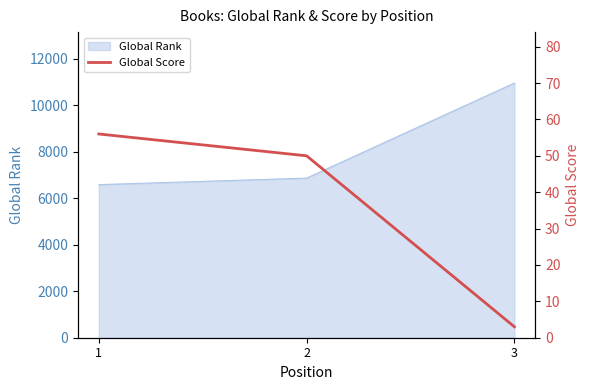

What is the minimum value for Global Rank?

6579